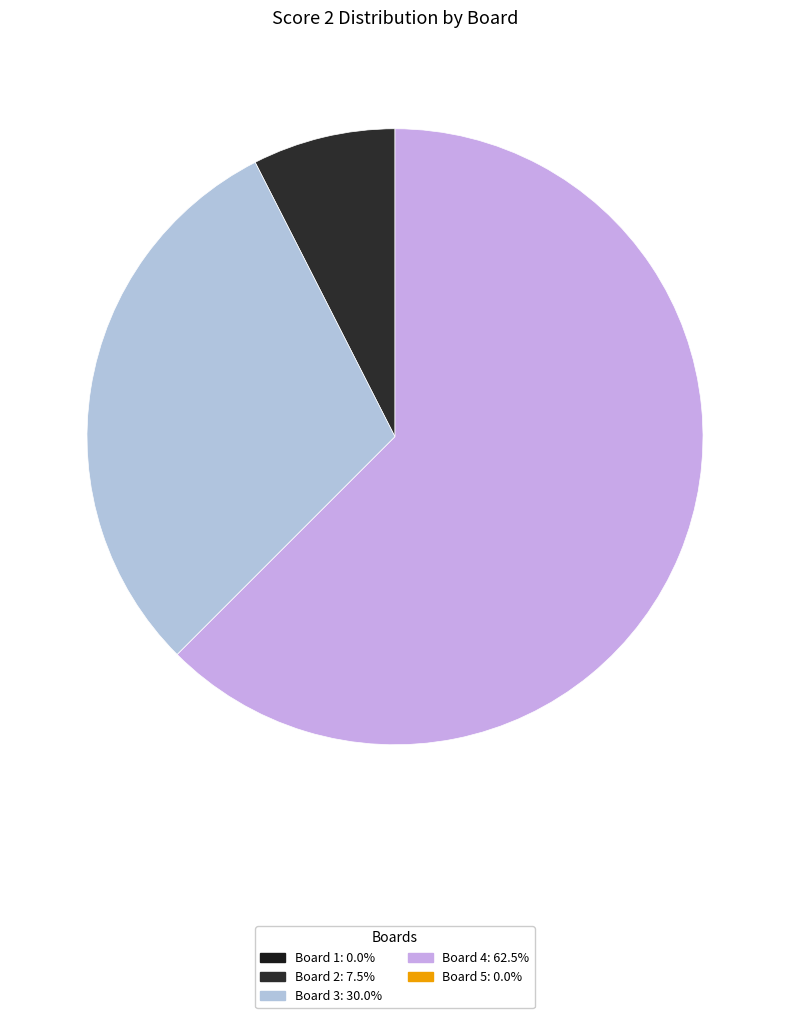

How many slices are in this pie chart?

3